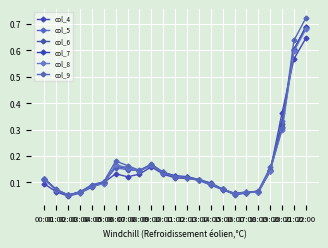

Does the chart have visible grid lines?

Yes